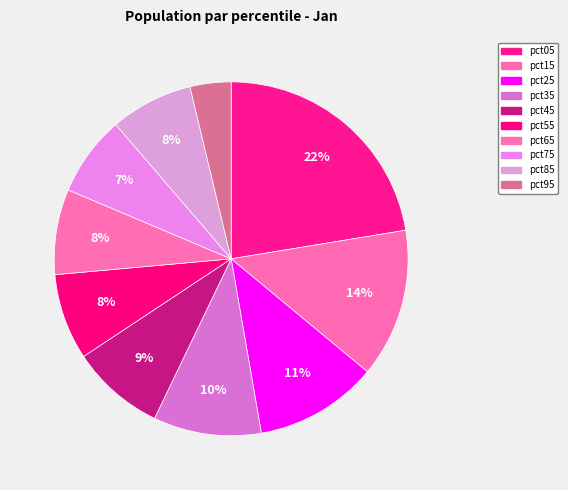

How many slices are in this pie chart?

10